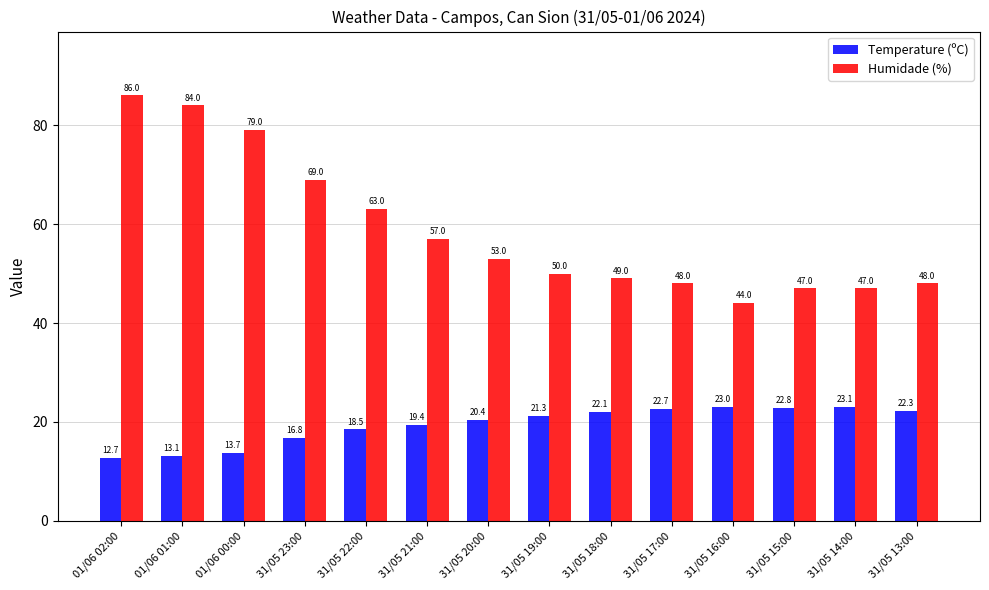

What is the difference between the maximum and minimum values in the Humidade (%) series?

42.0